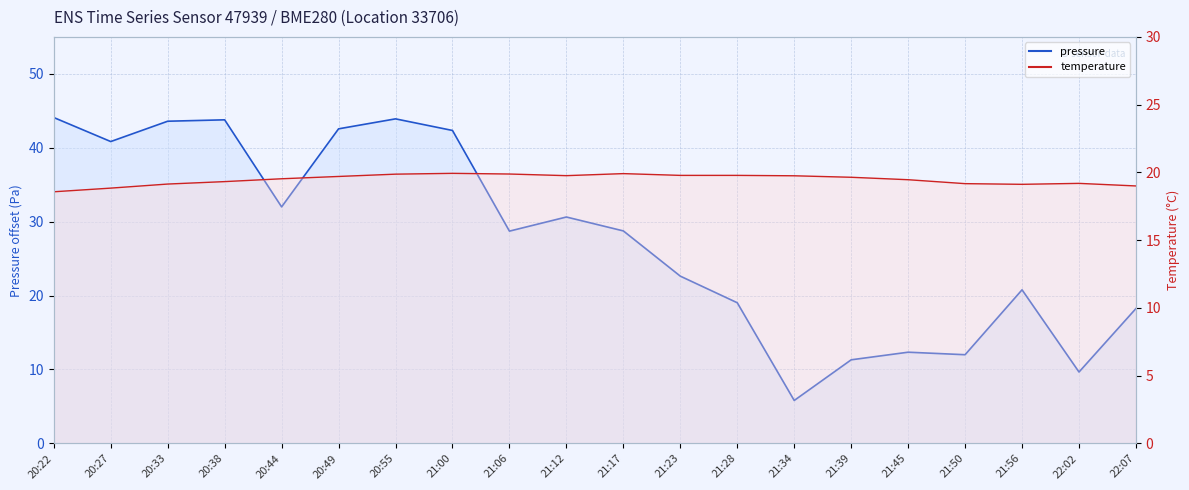

What is the spread (max minus min) of values at 21:00?

22.4